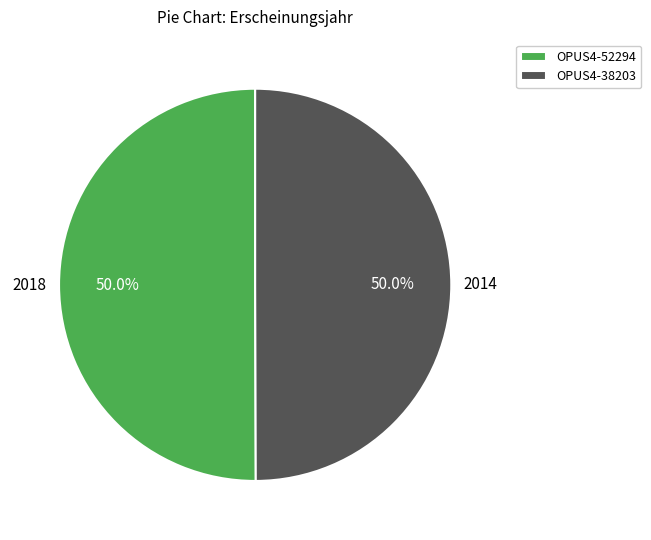

Combined, what portion of the pie is OPUS4-52294 and OPUS4-38203?

100.0%